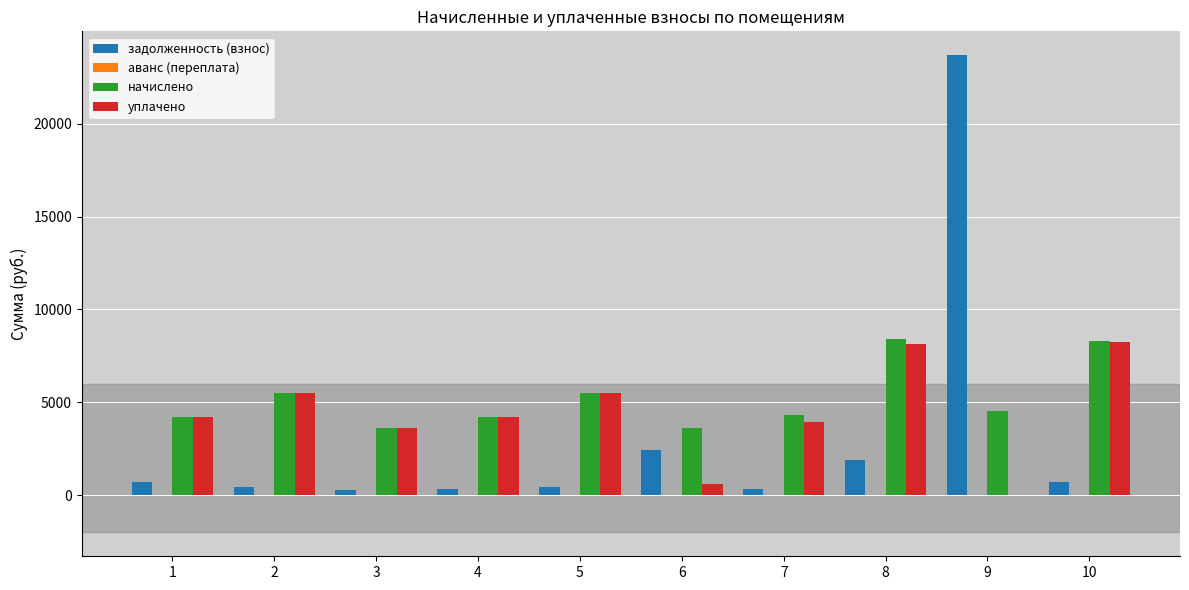

What is the sum of all начислено values?

52322.2